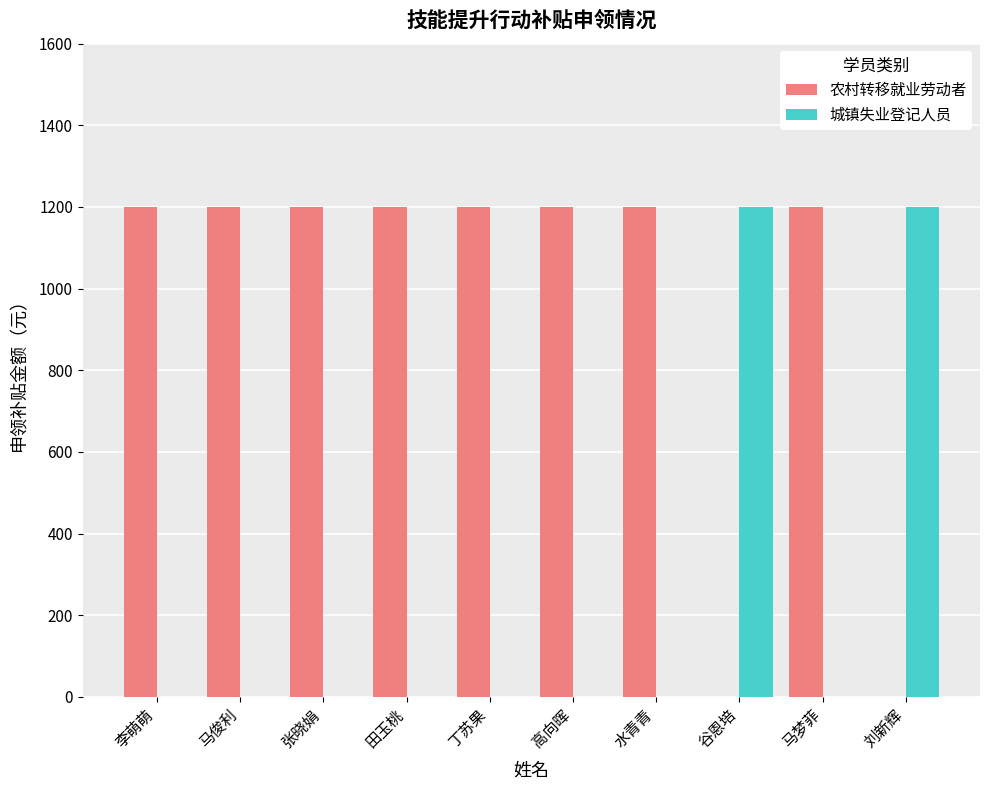

Is the value of 农村转移就业劳动者 at 高向晖 greater than the value of 城镇失业登记人员 at 马俊利?

Yes